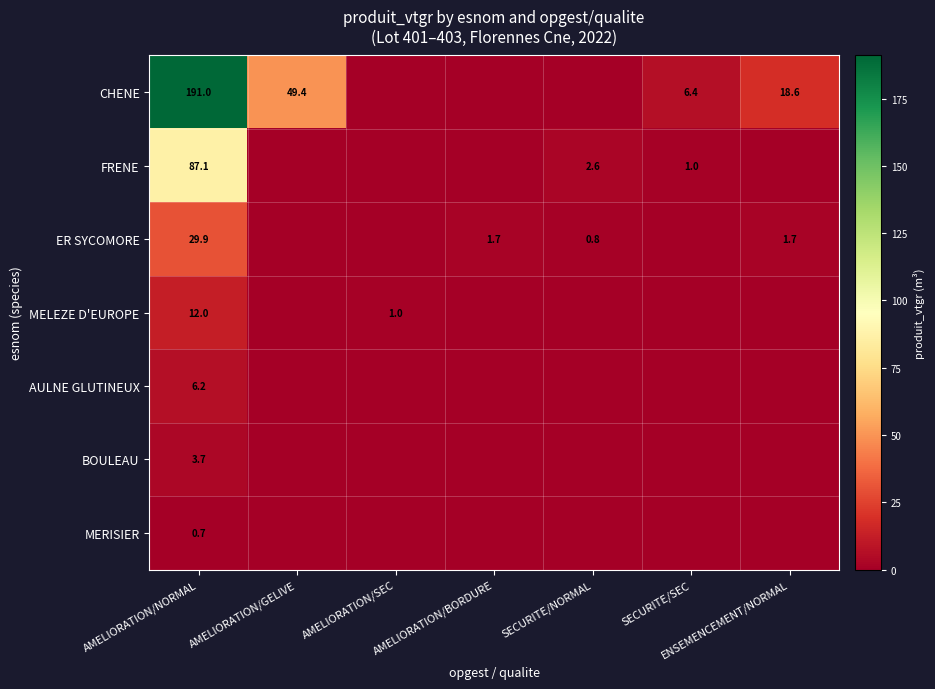

Is the value of CHENE at ENSEMENCEMENT/NORMAL greater than the value of BOULEAU at AMELIORATION/NORMAL?

Yes